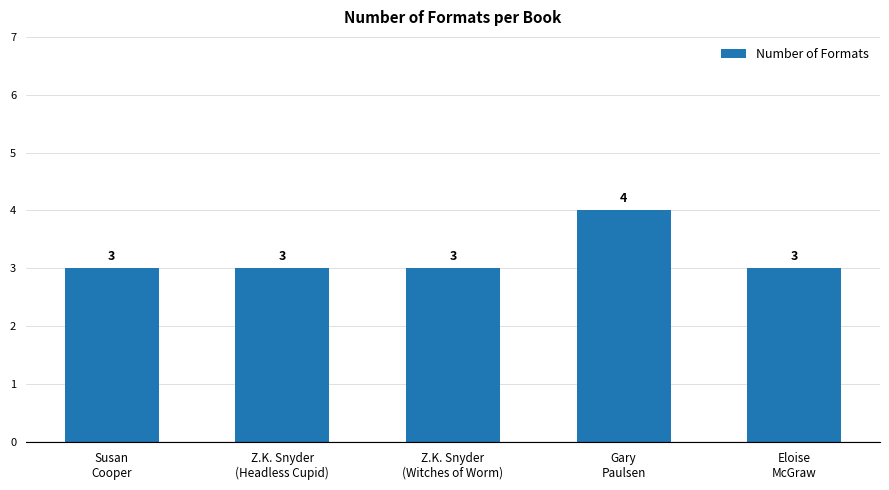

Reading right to left, what are all the values shown in this chart?

3	4	3	3	3